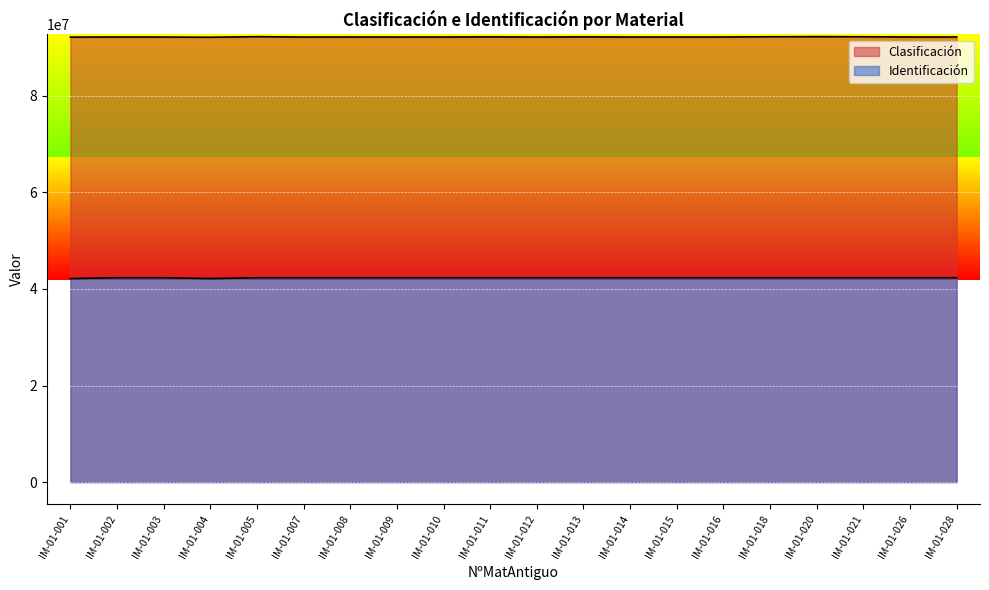

What is the spread (max minus min) of values at IM-01-004?

49971266